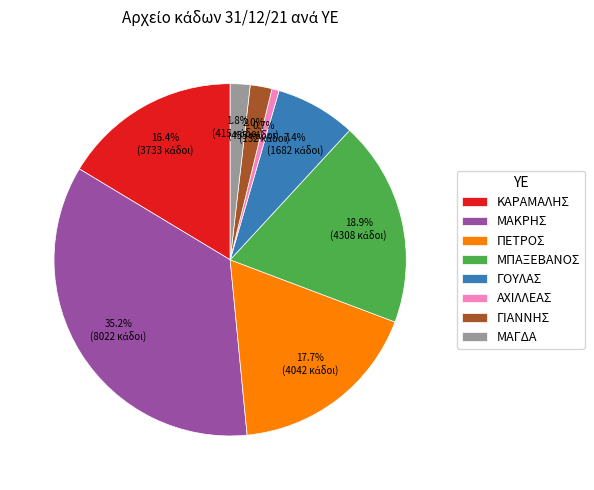

Which has a higher value, ΓΙΑΝΝΗΣ or ΚΑΡΑΜΑΛΗΣ?

ΚΑΡΑΜΑΛΗΣ